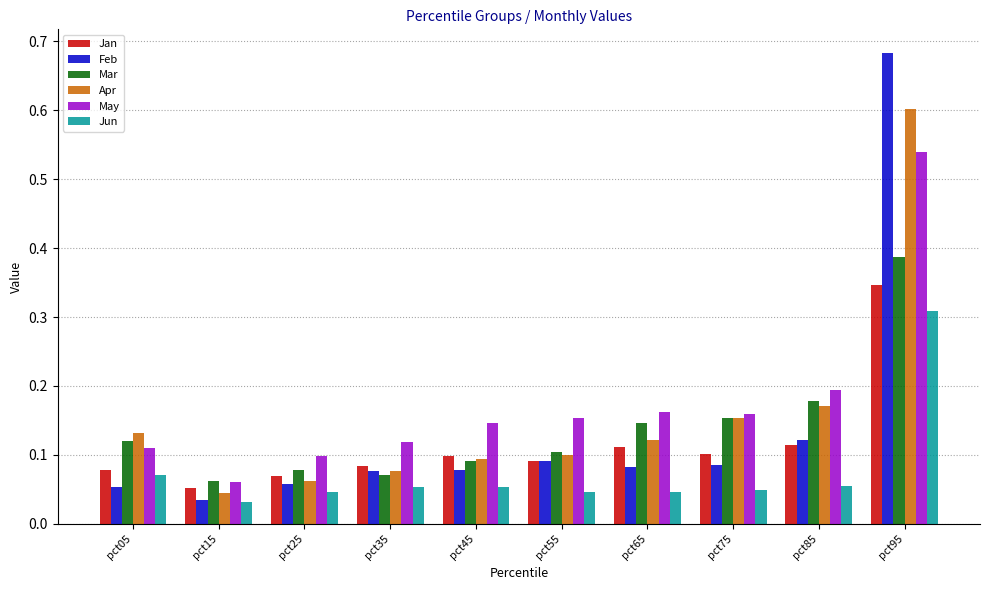

Where is Jan nearest to the value 0?

pct15